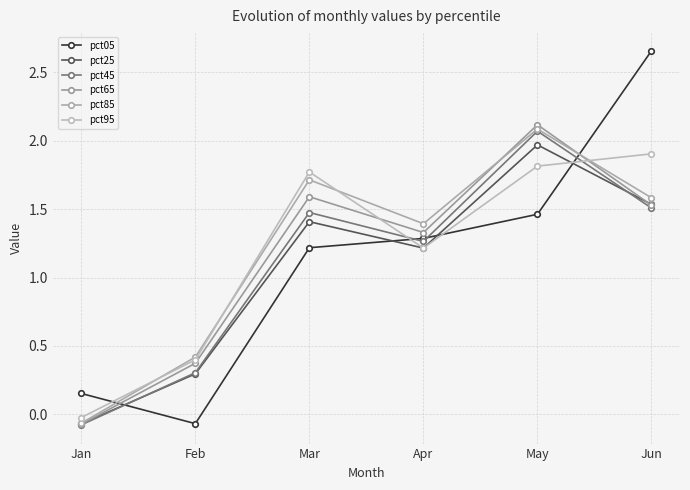

What is the approximate value of pct05 at Feb?

-0.1